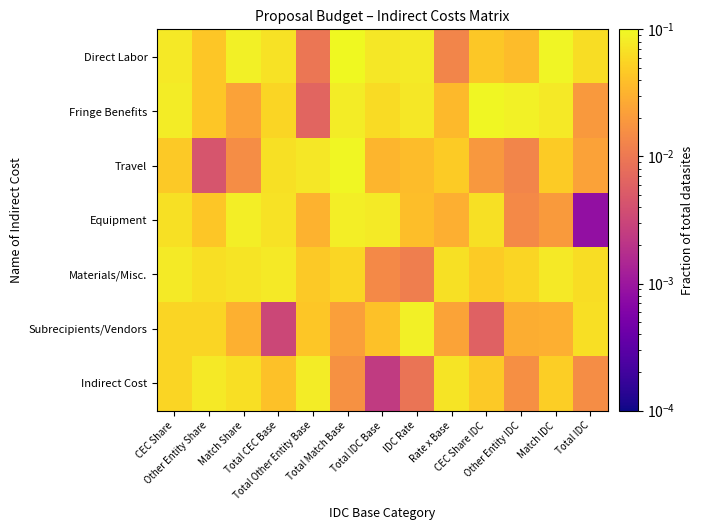

What is the difference between the highest and lowest values at IDC Rate?

0.1